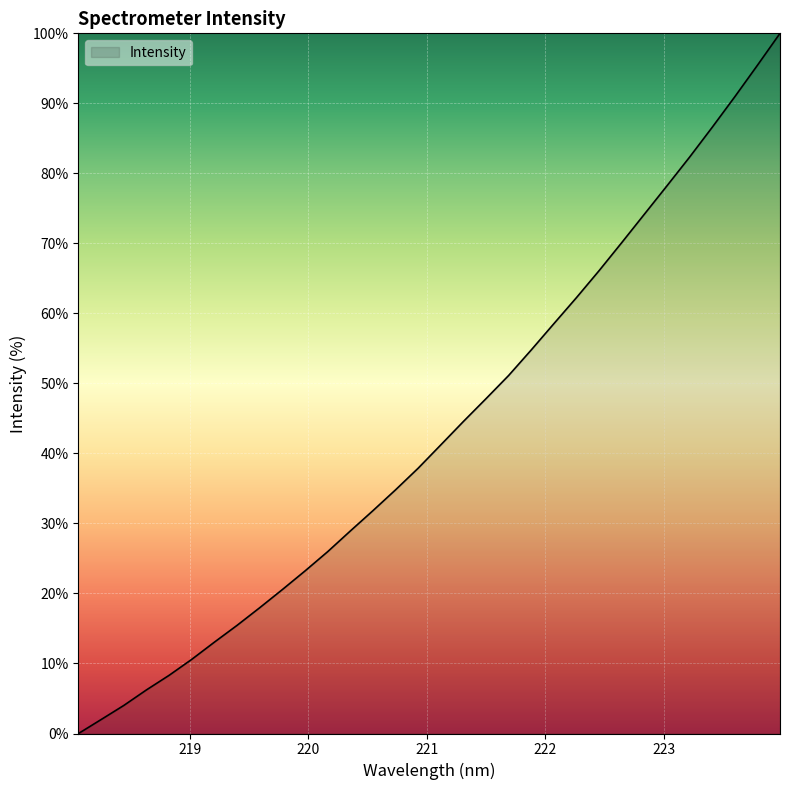

What is the difference between the maximum and minimum values?

100.0